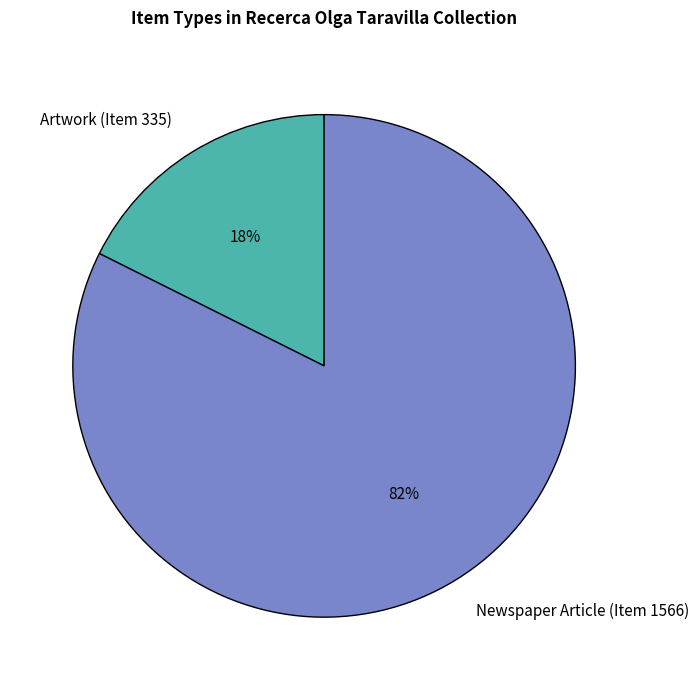

How many segments does this pie chart have?

2